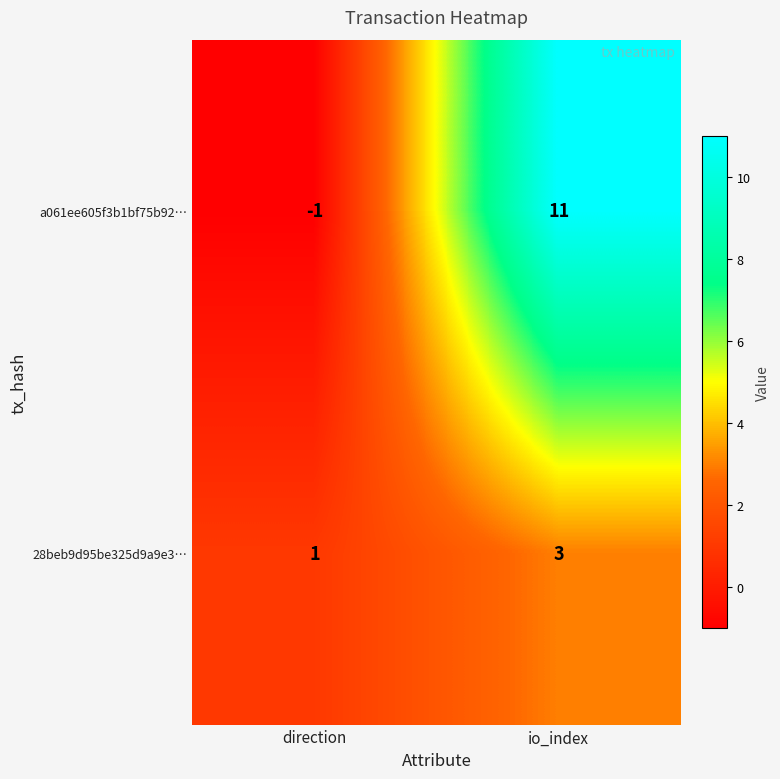

Is it true that a061ee605f3b1bf75b92… equals 5 at io_index?

False